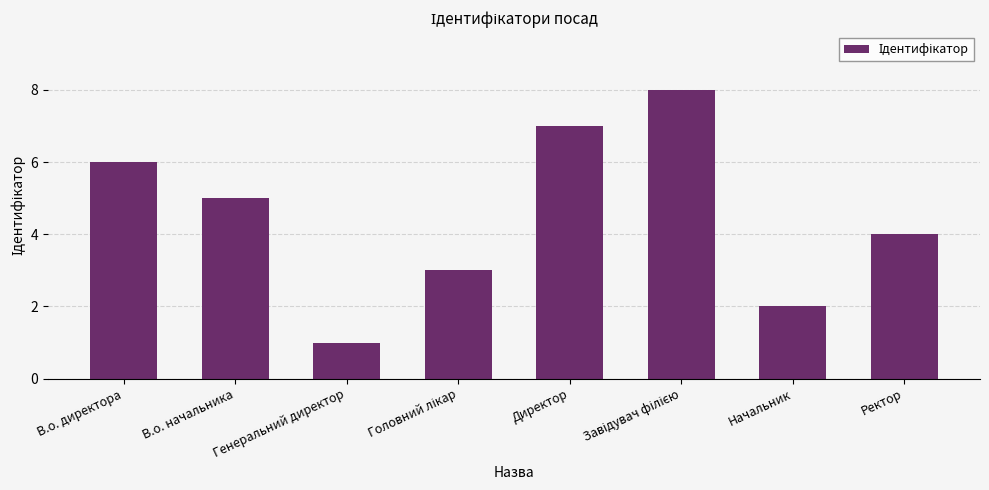

What is the smallest value displayed?

1